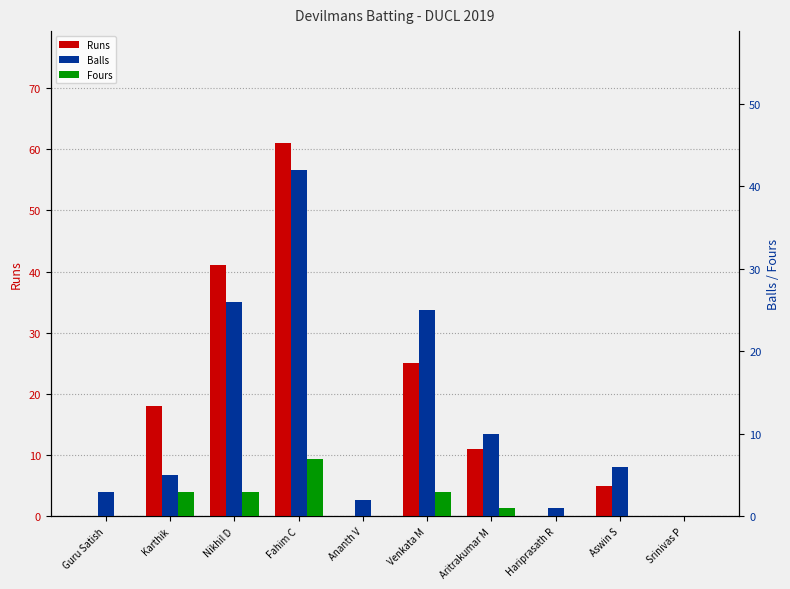

What is the difference between the second highest and minimum values in the Balls series?

26